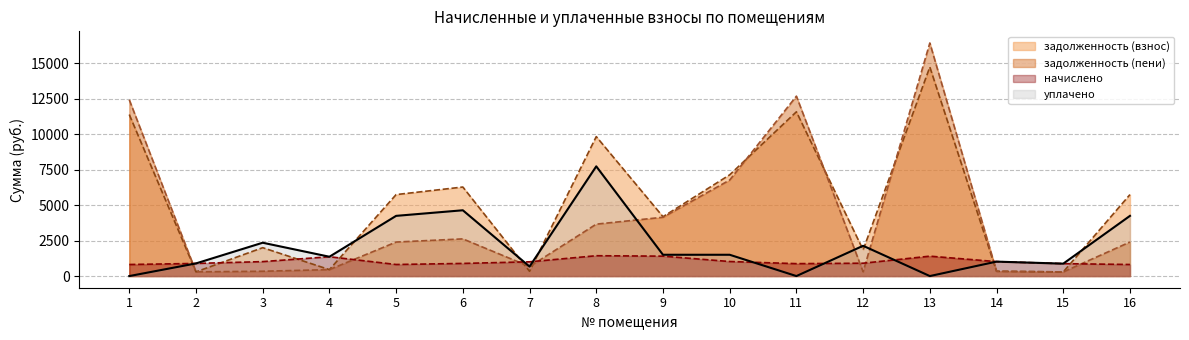

Reading left to right, what are all the values shown in this chart?

задолженность (взнос): 11370.8	296.6	1998.5	453.6	5736.5	6269.1	335.3	9819.4	4178.4	7128.4	11564.6	1840.6	14716.1	339.1	291.6	5736.5
задолженность (пени): 12407.5	296.6	339.1	453.6	2395.5	2617.9	669.7	3655.0	4140.9	6761.2	12666.1	301.7	16409.9	339.1	291.6	2395.5
начислено: 814.3	889.9	1017.4	1360.8	814.3	889.9	1004.4	1432.1	1401.8	1023.8	874.8	905.0	1401.8	1017.4	874.8	814.3
уплачено: 0.0	889.9	2347.6	1360.8	4239.0	4632.5	670.1	7724.6	1500.0	1500.0	0.0	2132.4	0.0	1017.4	874.8	4239.0